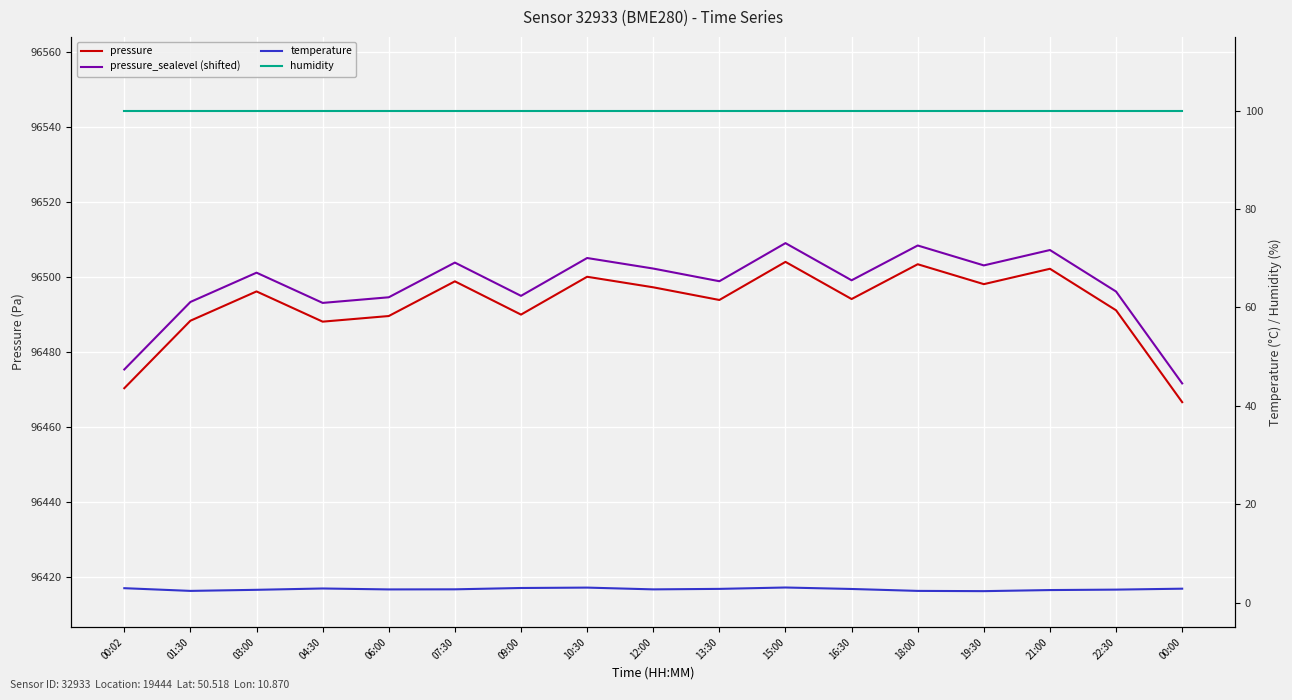

What is the sum of the pressure values at 04:30 and 22:30?

192979.1